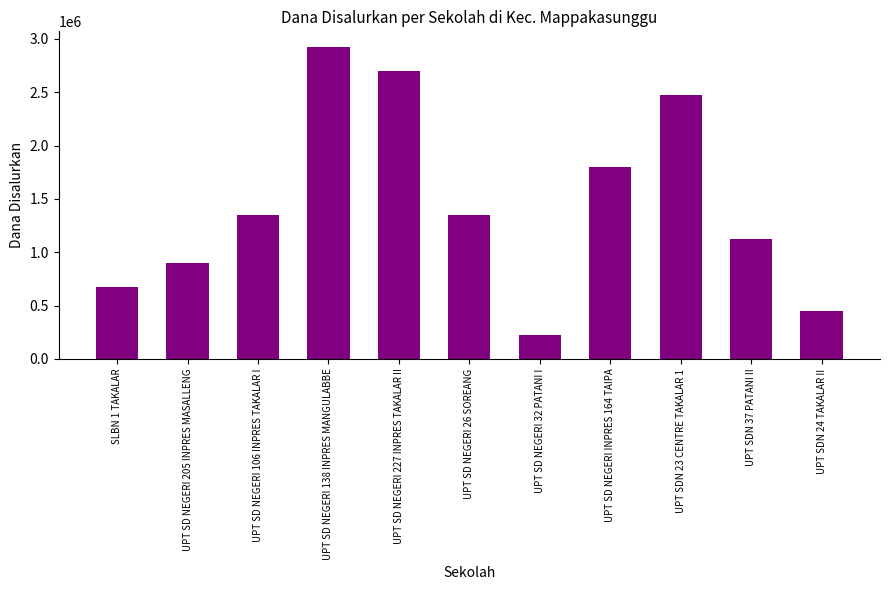

What value does the data have at UPT SD NEGERI 138 INPRES MANGULABBE, to the nearest 10?

2925000